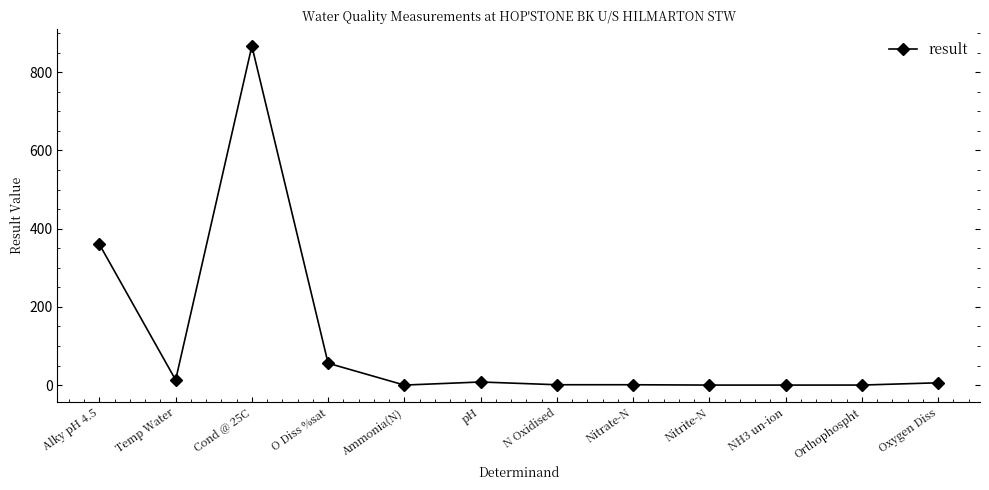

Does the chart have visible grid lines?

No